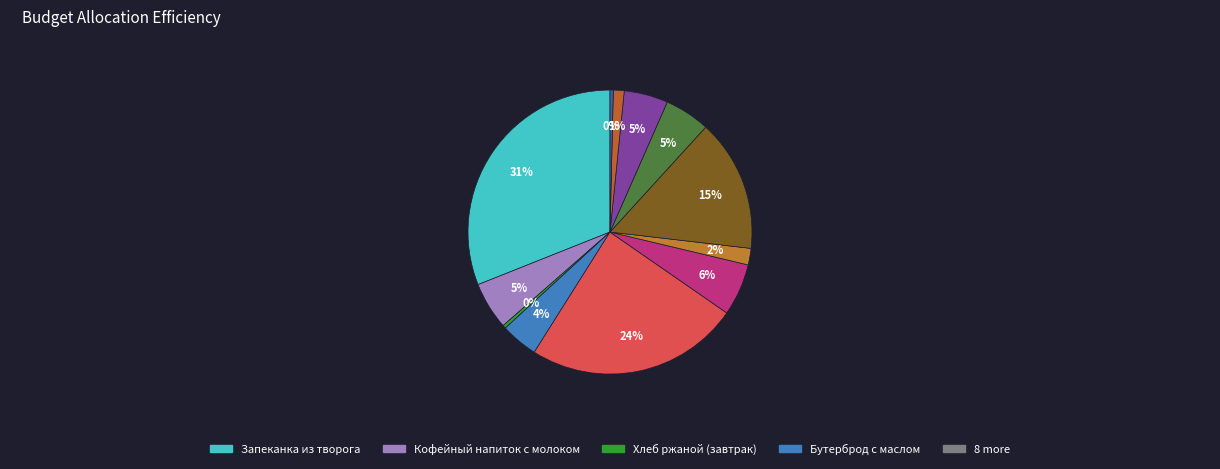

Which slice is the smallest?

Хлеб ржаной (завтрак)